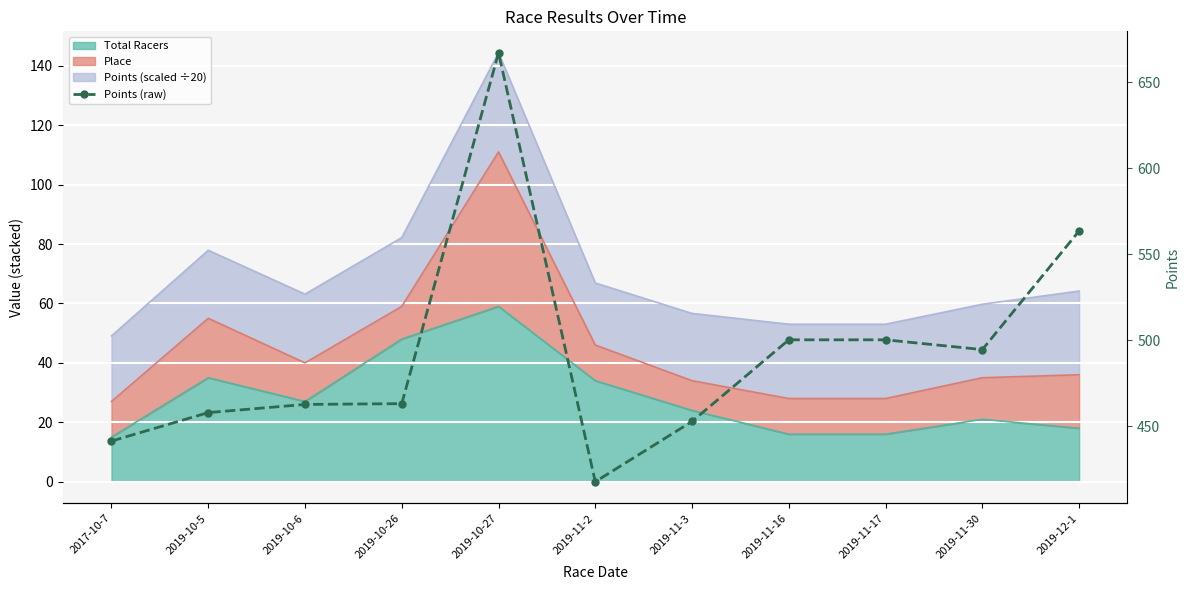

List the labels in order of value, smallest first.

2019-11-2, 2017-10-7, 2019-11-3, 2019-10-5, 2019-10-6, 2019-10-26, 2019-11-30, 2019-11-16, 2019-11-17, 2019-12-1, 2019-10-27